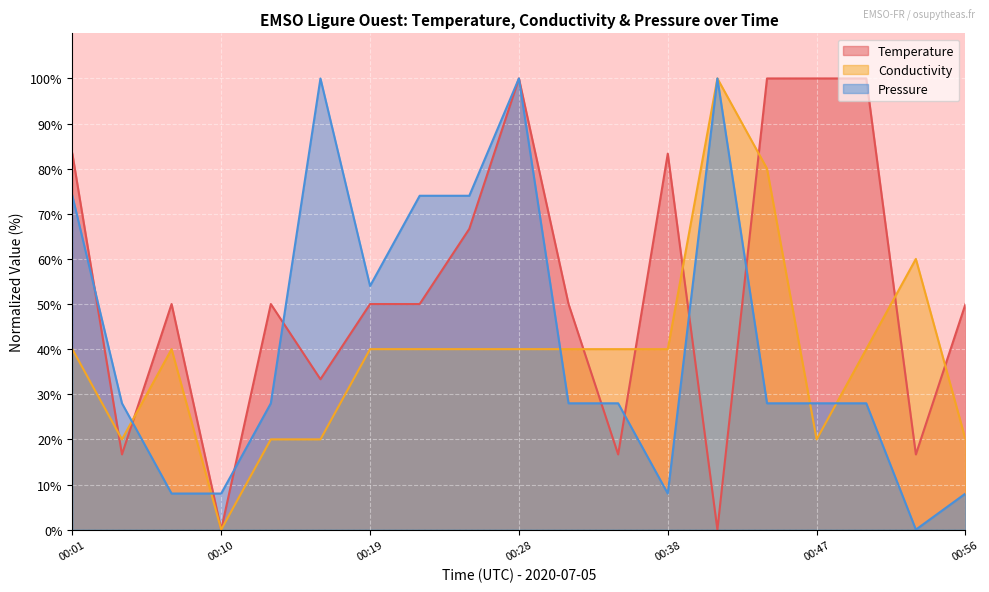

True or false: Temperature has a value of 58.3 at 00:01.

False